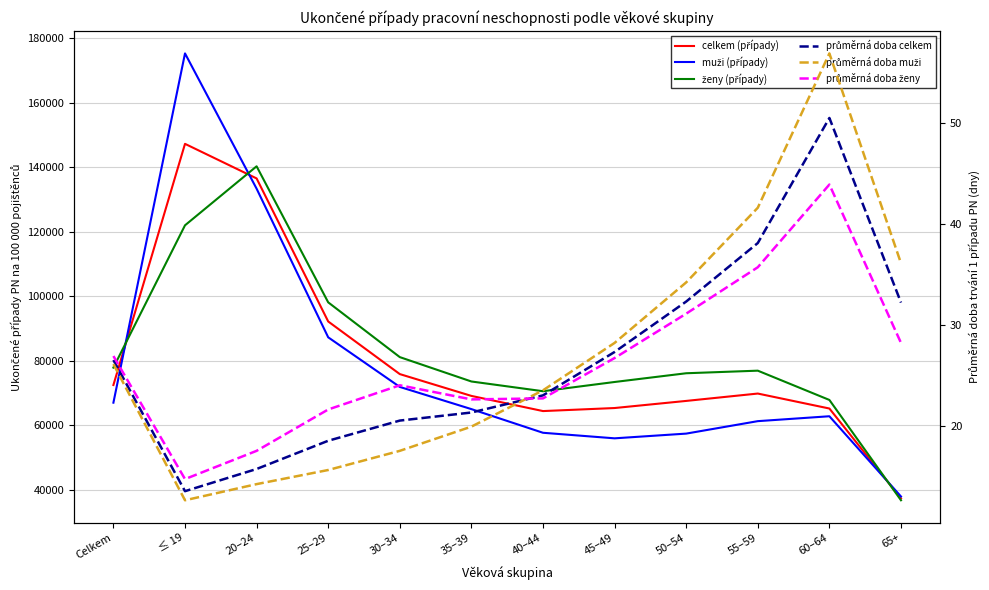

What is the label of the 12th point from the right?

Celkem